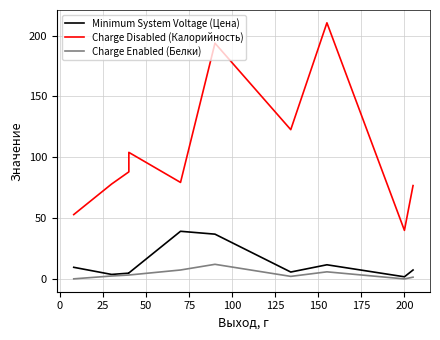

True or false: Charge Disabled (Калорийность) and Charge Enabled (Белки) cross at least once.

False